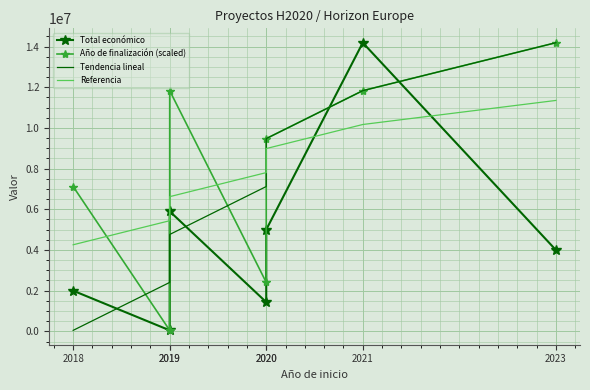

Is this an area chart (filled region under the line)?

No